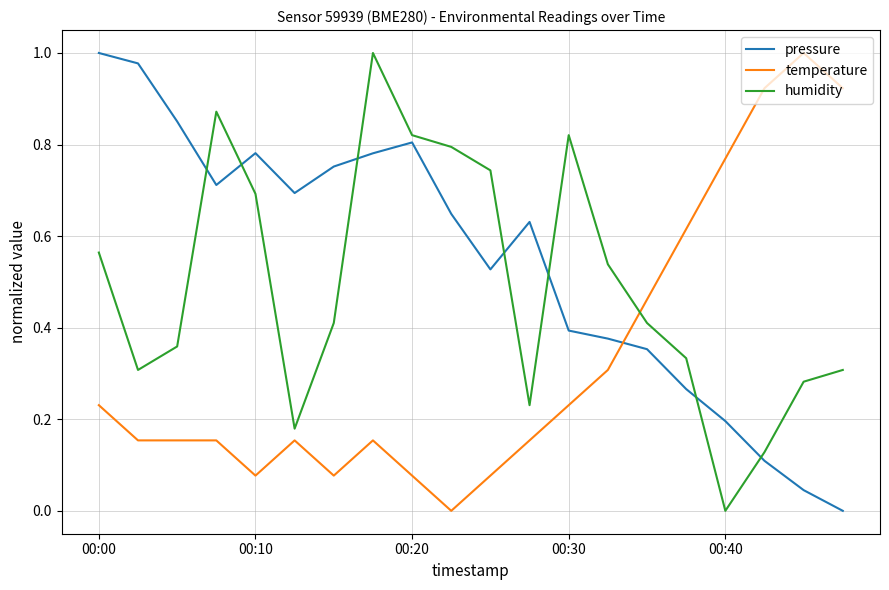

List the series in order of their overall mean, highest first.

pressure, humidity, temperature